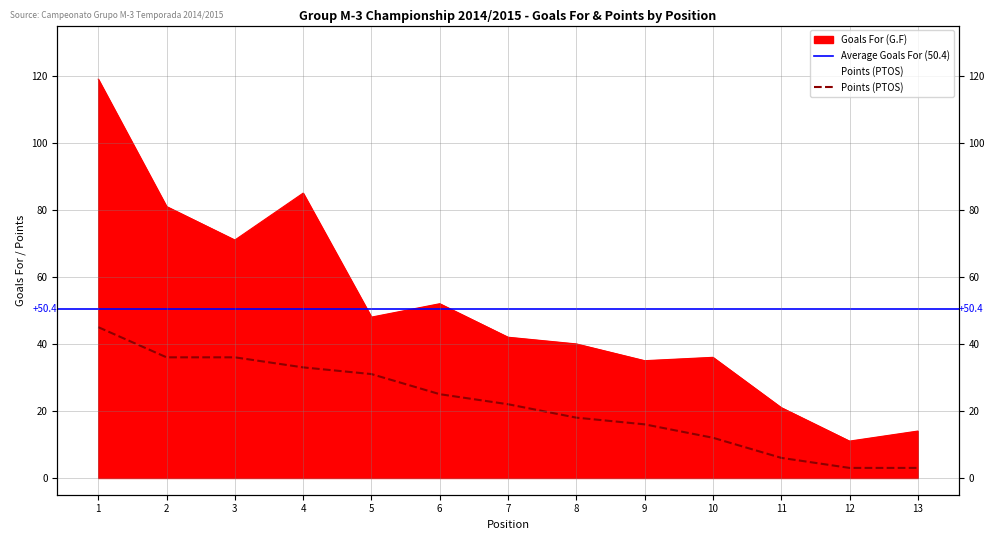

Rank the series by their average value, from highest to lowest.

Goals For (G.F), Points (PTOS)